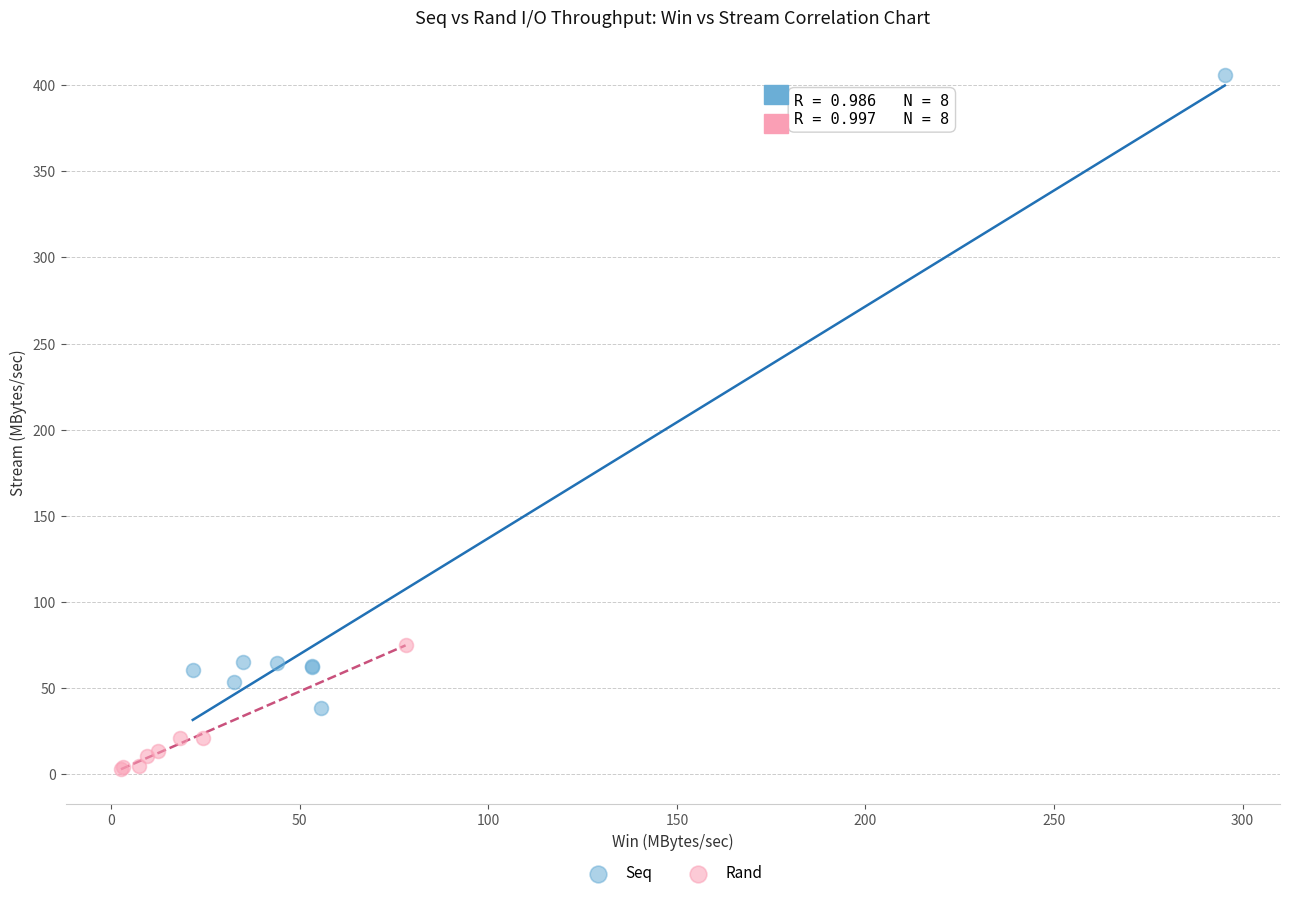

Which series has the widest spread of Y values?

Seq